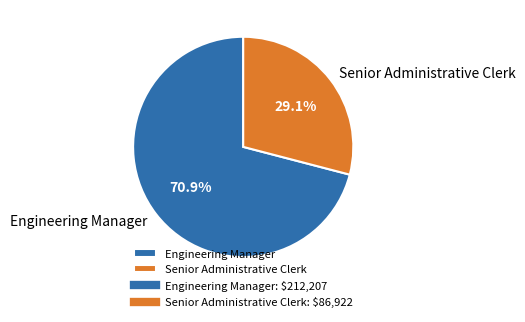

To the nearest percent, what portion does Senior Administrative Clerk represent?

29%